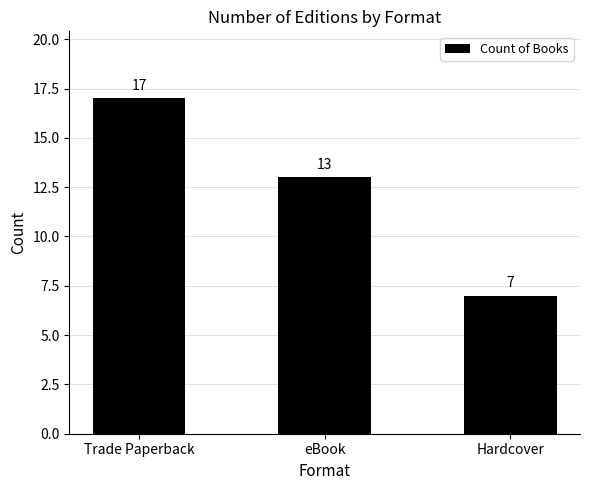

What is the label of the 1st bar from the left?

Trade Paperback